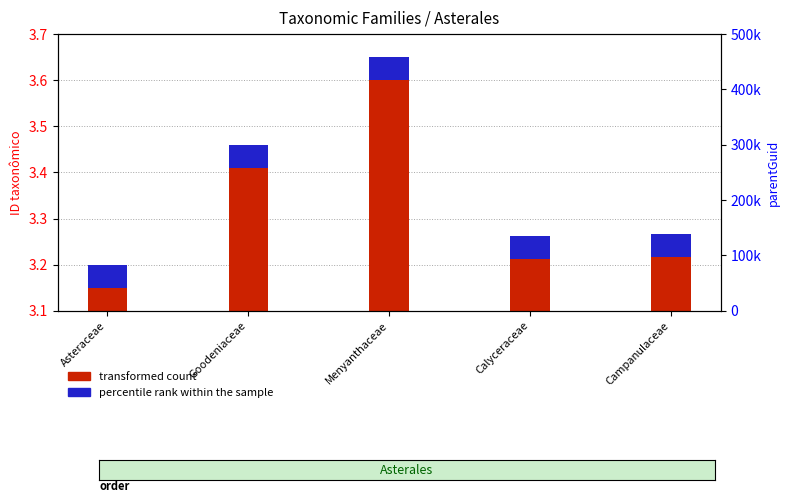

Rank the categories by transformed count value from highest to lowest.

Menyanthaceae, Goodeniaceae, Campanulaceae, Calyceraceae, Asteraceae